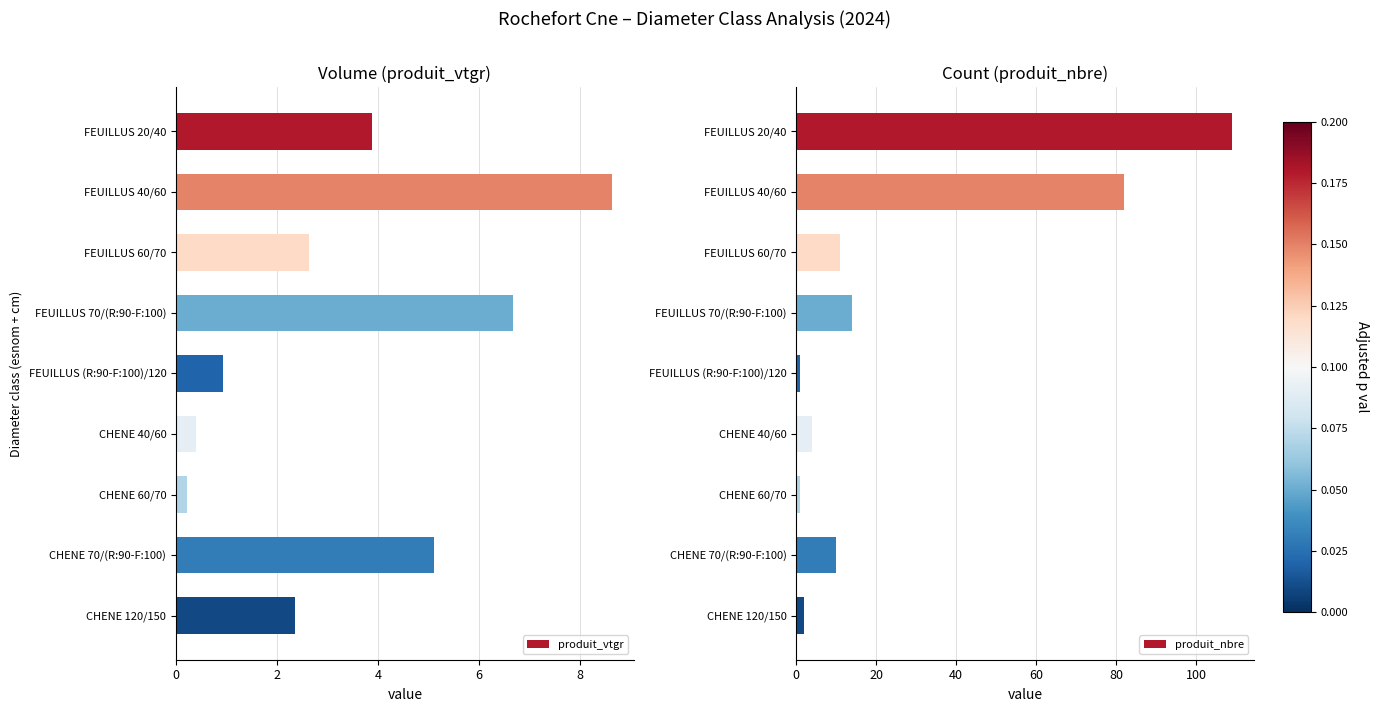

Which series changed the most between 0 and 6?

produit_nbre